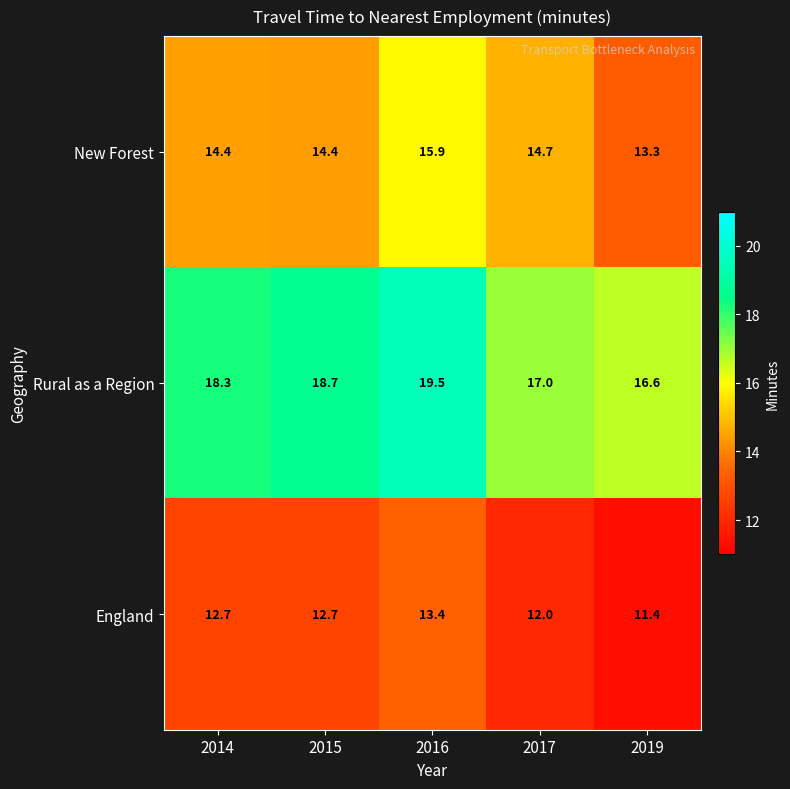

Where is England nearest to the value 12?

2017